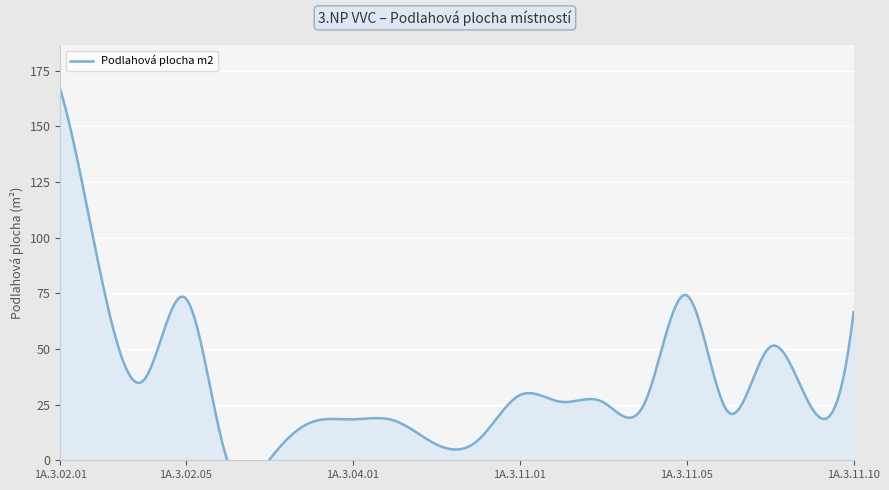

What is the label of the 6th point from the left?

1A.3.02.07